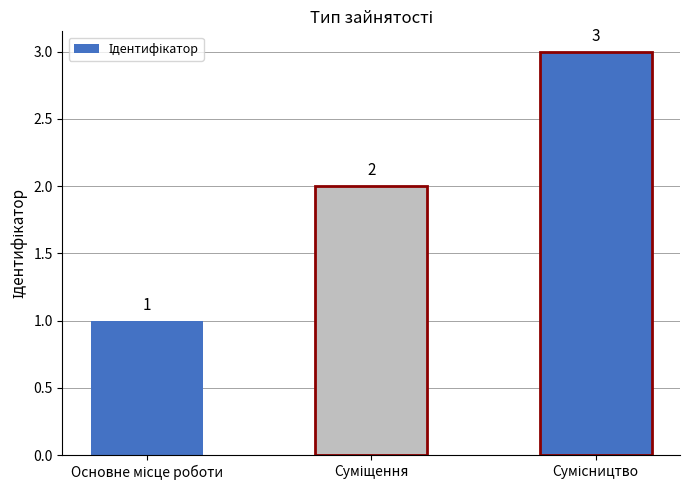

How many values are below 2?

1